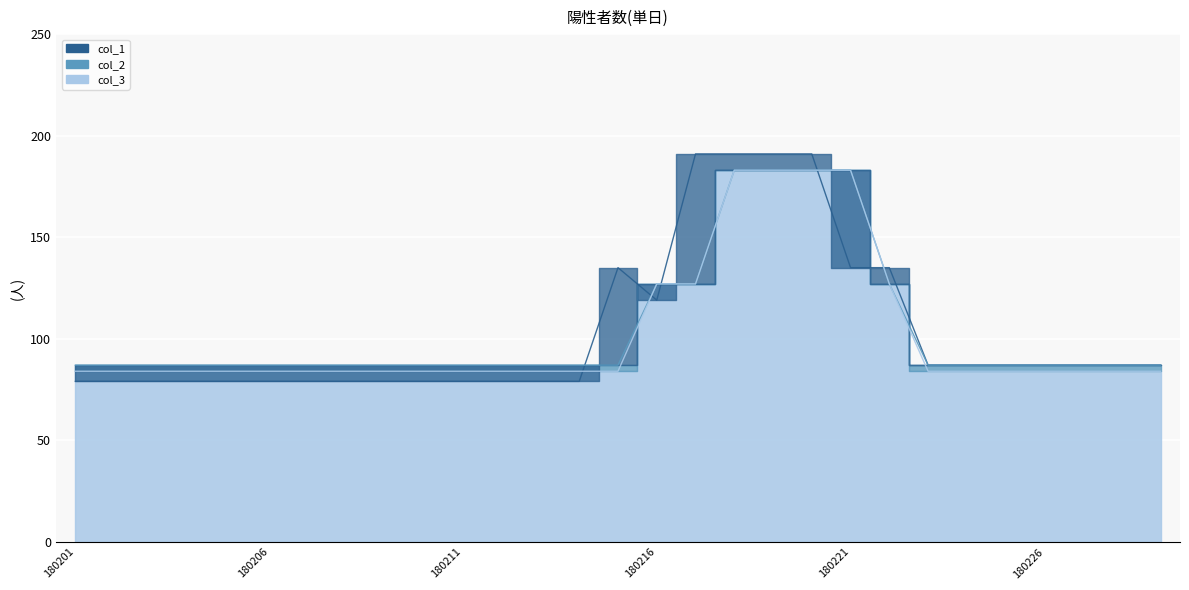

Which category has the highest value across all series?

180217